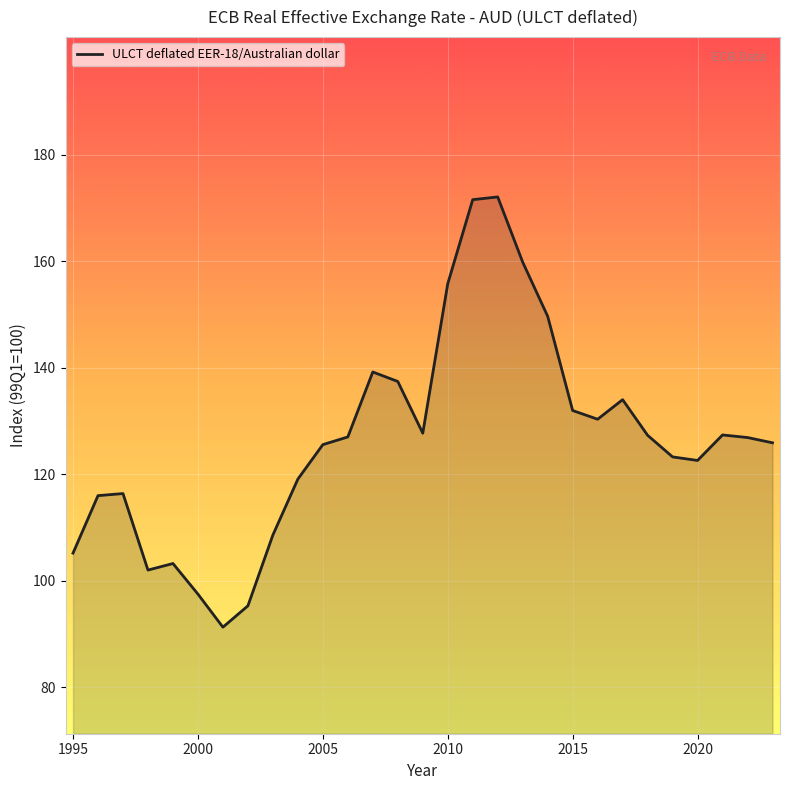

What is the difference between the maximum and minimum values?

80.8